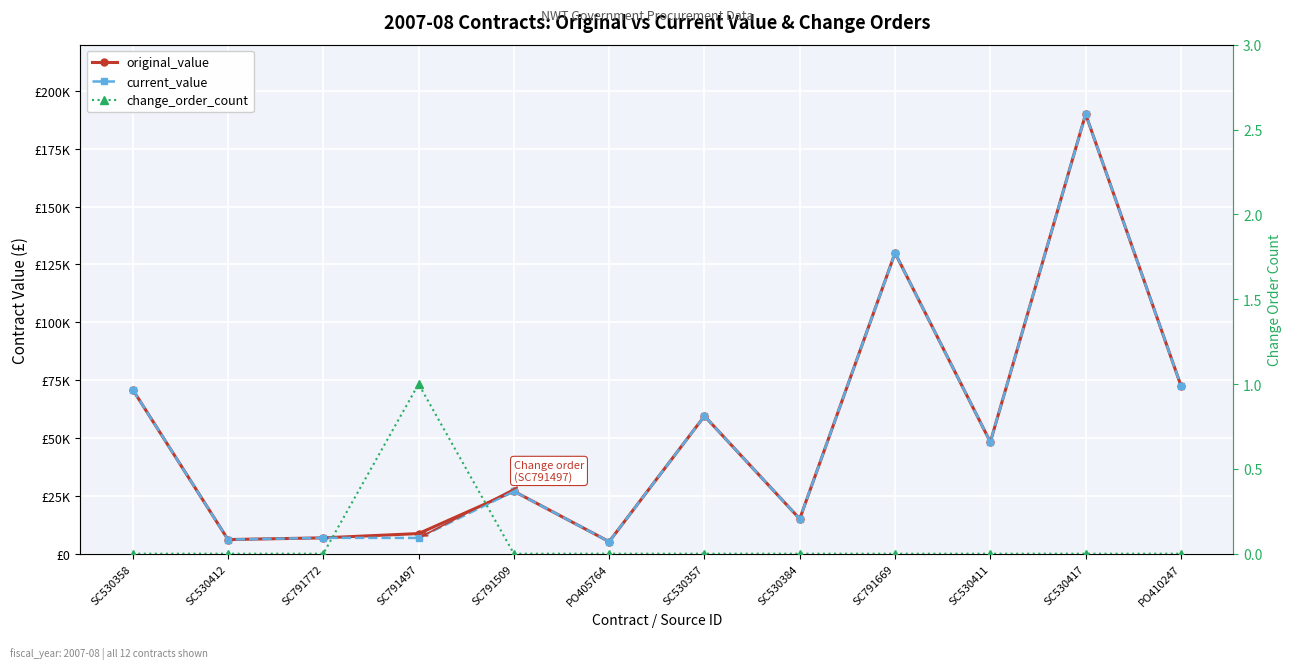

Rank the series at SC791509 from highest to lowest value.

original_value, current_value, change_order_count